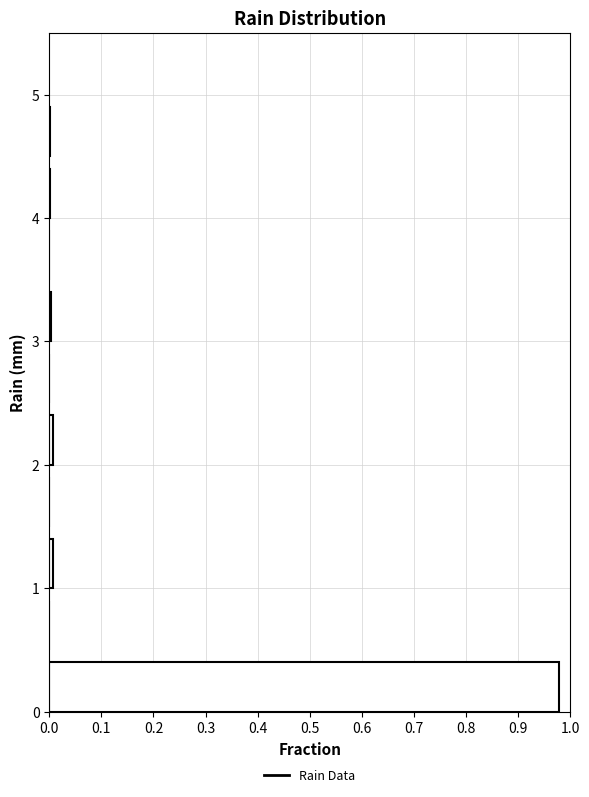

Over which range of the y-axis is the bar longest?

0.0 to 0.5